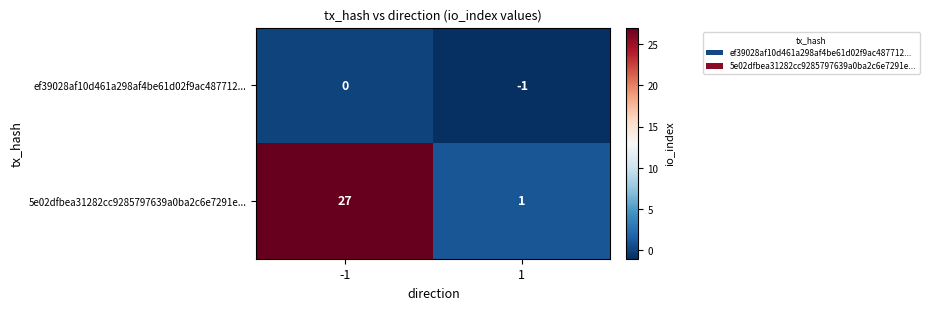

What is the difference between the maximum and minimum values in the 5e02dfbea31282cc9285797639a0ba2c6e7291e... series?

26